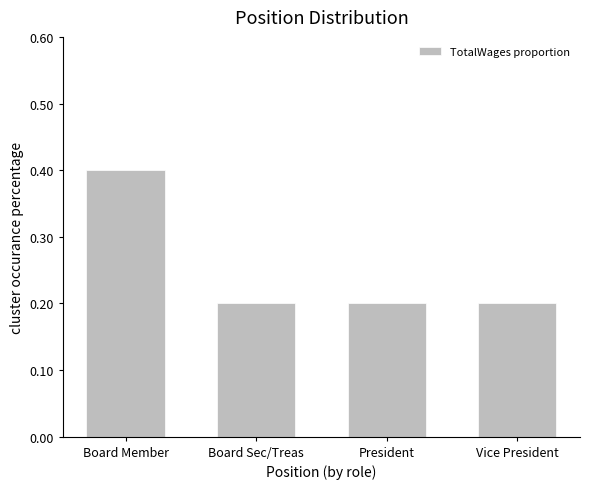

What is the sum of the values at President and Vice President?

0.4